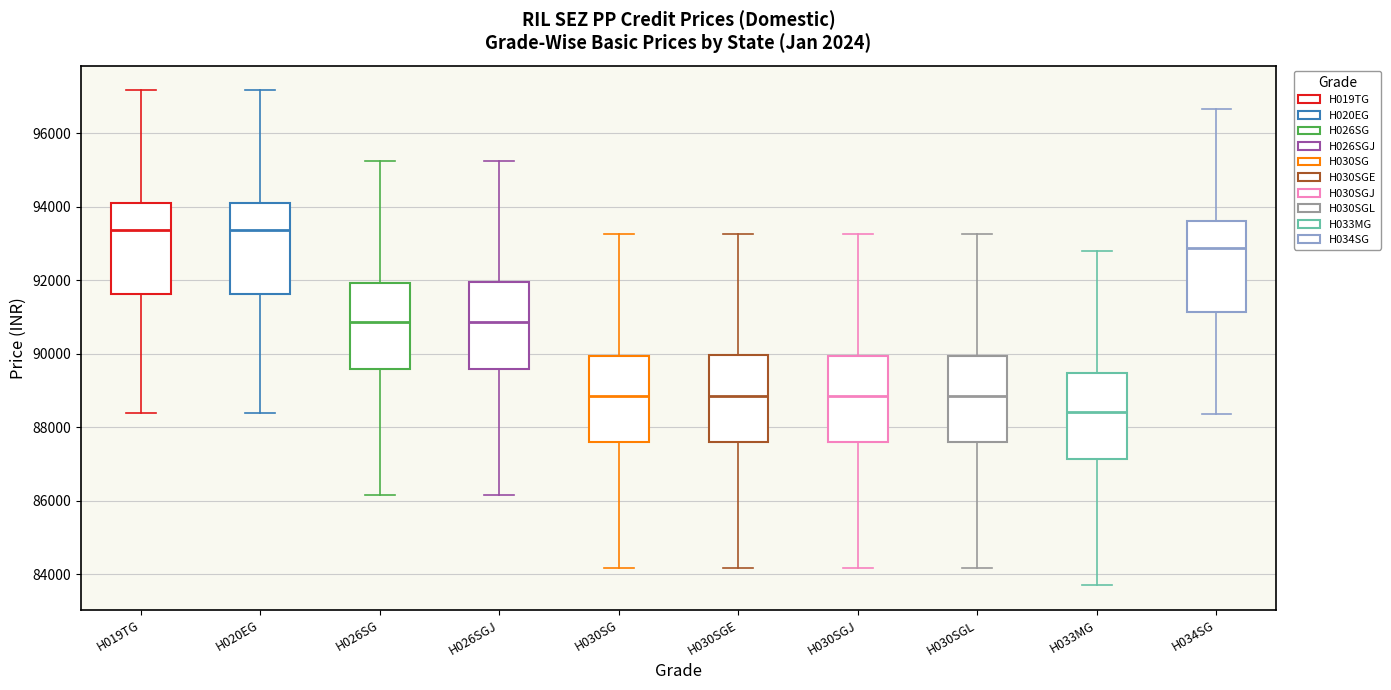

Where is the upper edge of the box for H019TG on the y-axis? The values are not printed on the chart, so give them approximately, as read against the axis.

94200